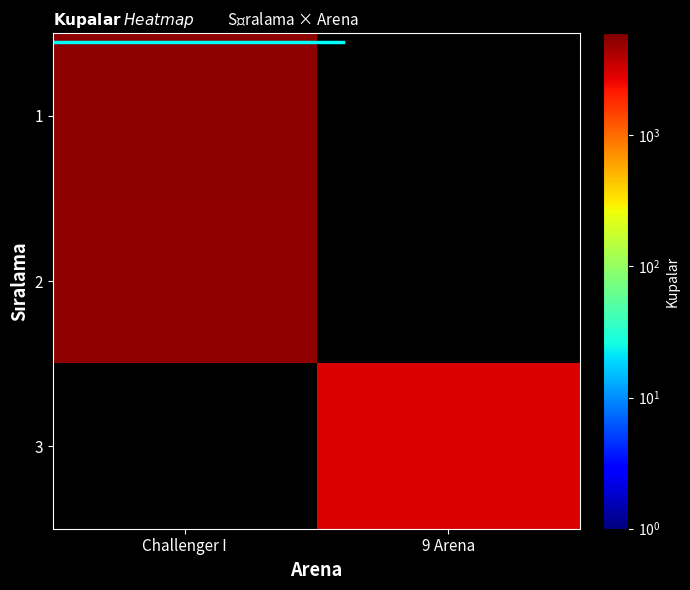

List the series in order of their peak value, lowest first.

2, 3, 1